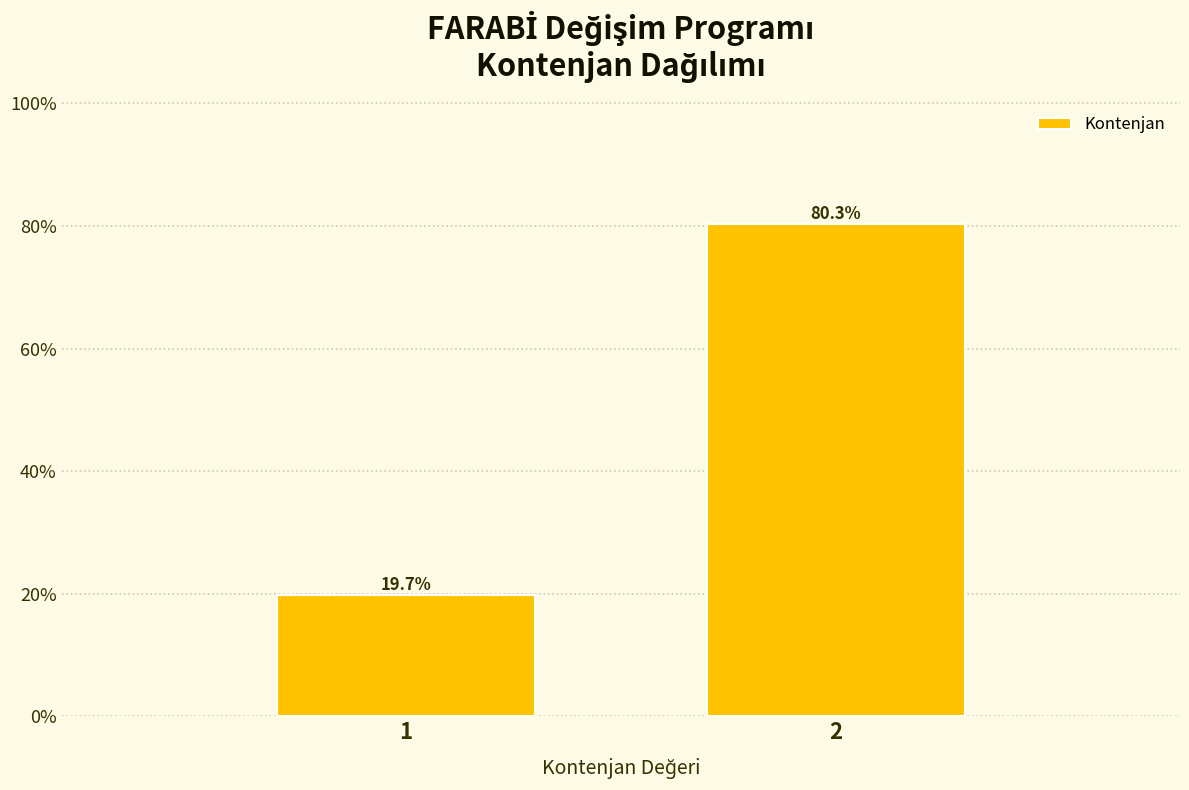

Reading left to right, transcribe all the data shown in this chart.

1=19.7	2=80.3